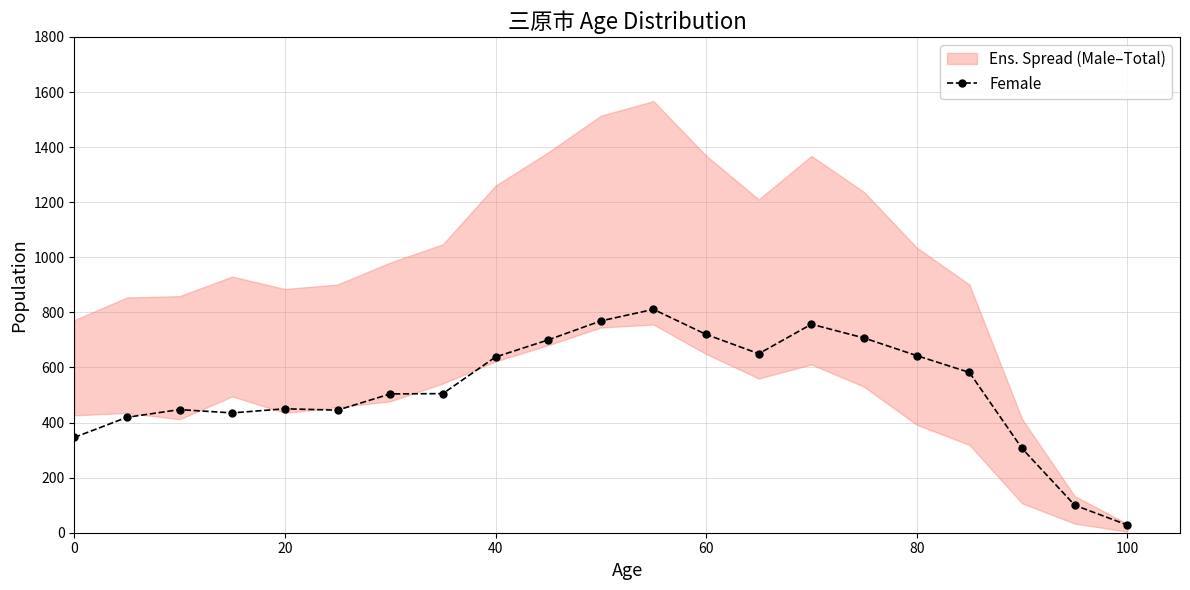

True or false: Female has a value of 236 at 80.

False